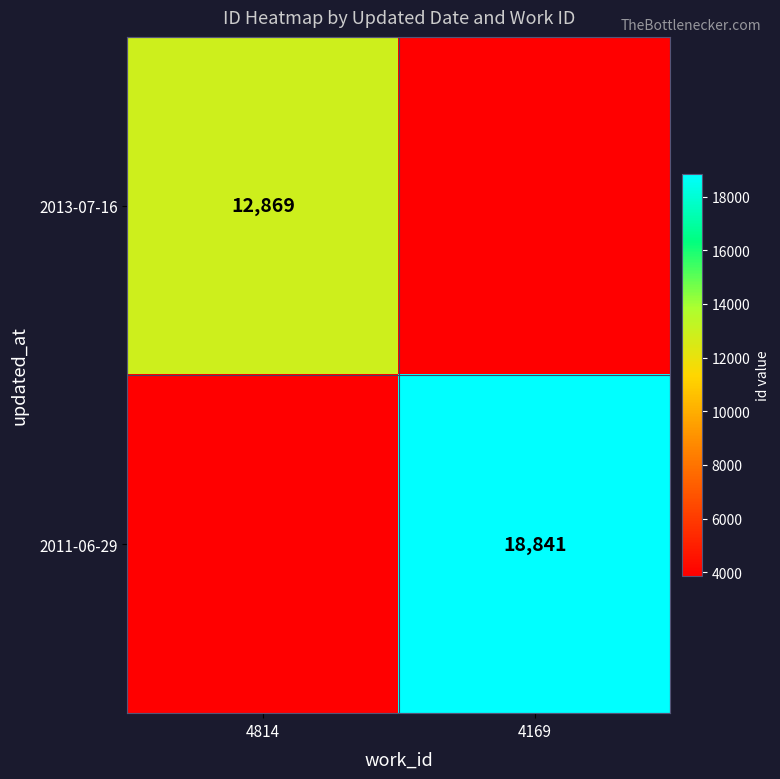

The value of 2013-07-16 at 4814 is 12869.0. True or false?

True